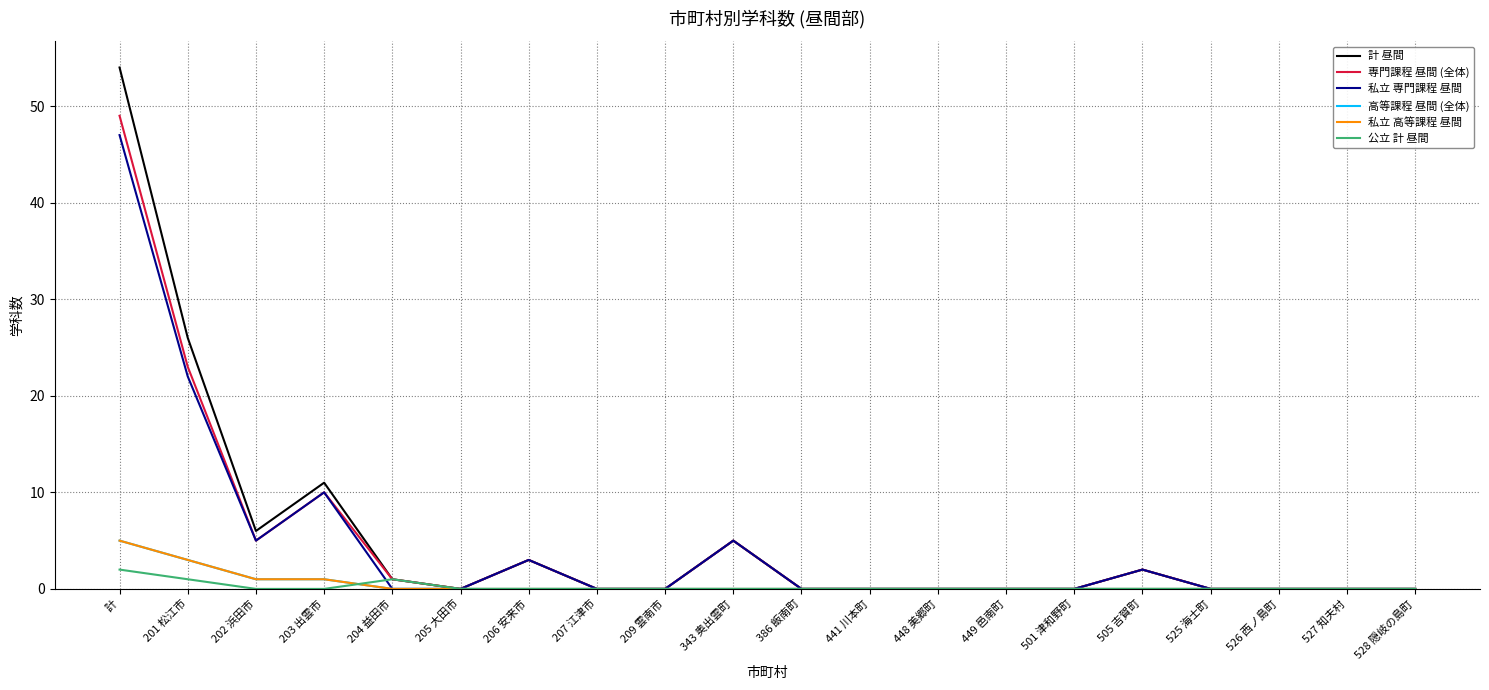

Is this an area chart (filled region under the line)?

No